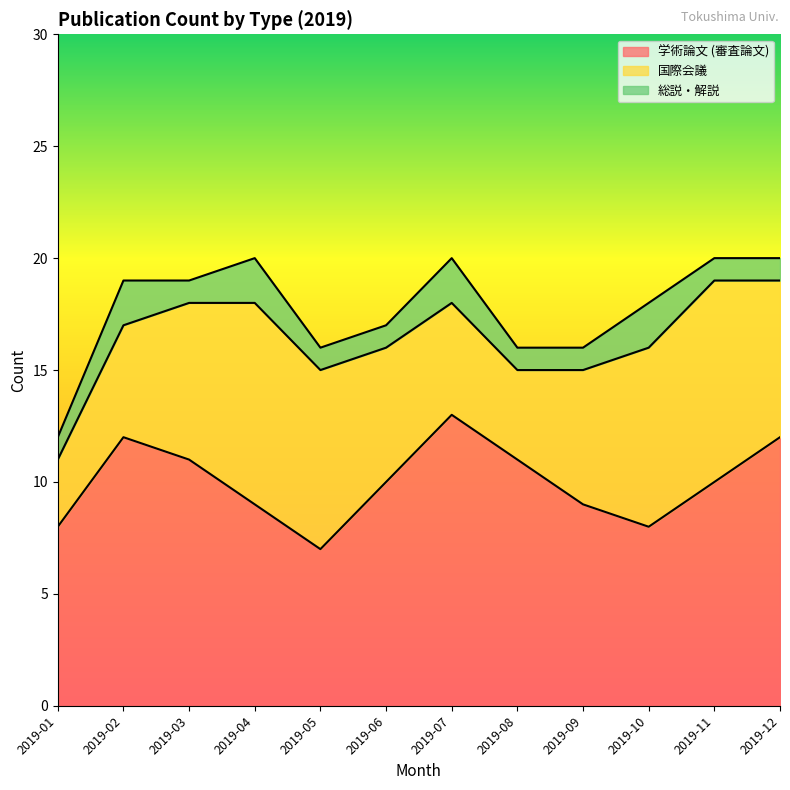

What is the sum of the 総説・解説 values at 2019-06 and 2019-12?

2